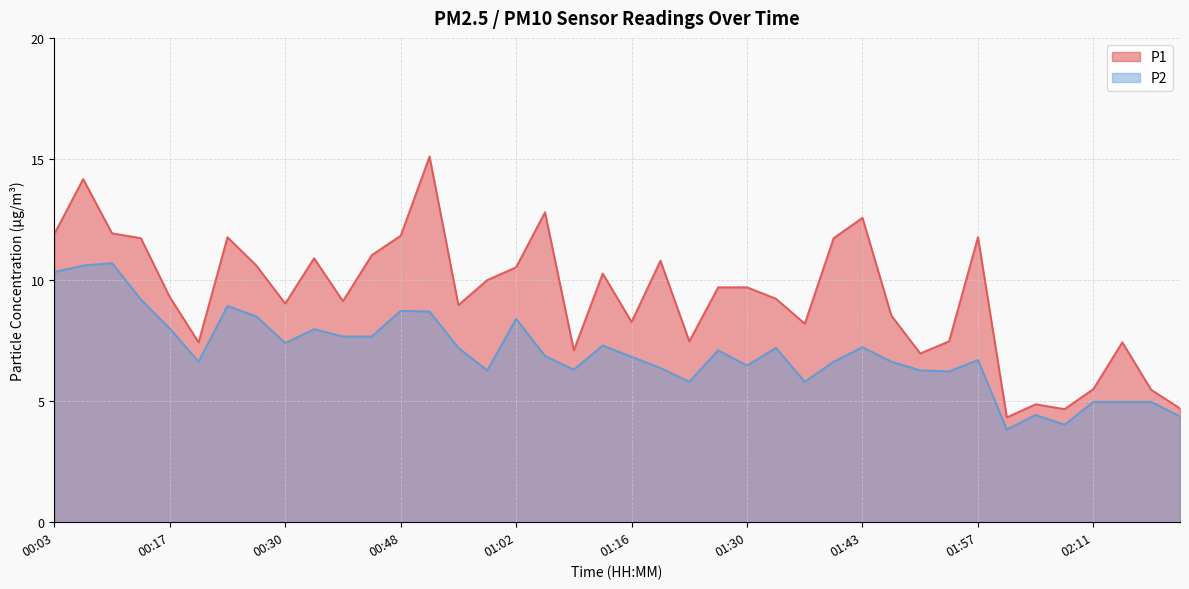

Does the chart have visible grid lines?

Yes